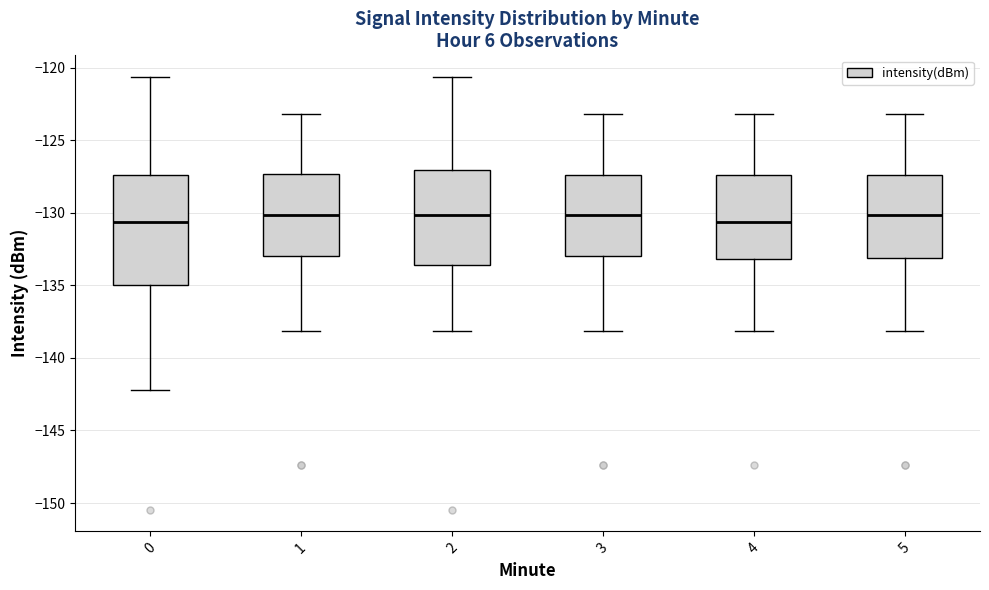

Reading left to right, read every box against the y-axis: the position of its median line, the range the box covers, and the ends of its whiskers. The values are not printed on the chart, so give them approximately, as read against the axis.

0: median -130.5, box -135.0 to -127.5, whiskers -142.0 to -120.5
1: median -130.0, box -133.0 to -127.5, whiskers -138.0 to -123.0
2: median -130.0, box -133.5 to -127.0, whiskers -138.0 to -120.5
3: median -130.0, box -133.0 to -127.5, whiskers -138.0 to -123.0
4: median -130.5, box -133.0 to -127.5, whiskers -138.0 to -123.0
5: median -130.0, box -133.0 to -127.5, whiskers -138.0 to -123.0